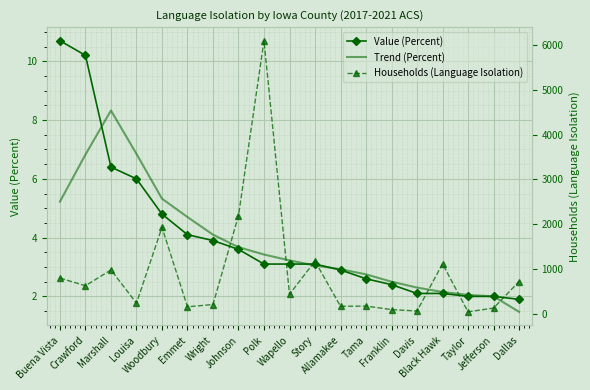

Which category has the lowest value in the Value (Percent) series?

Dallas